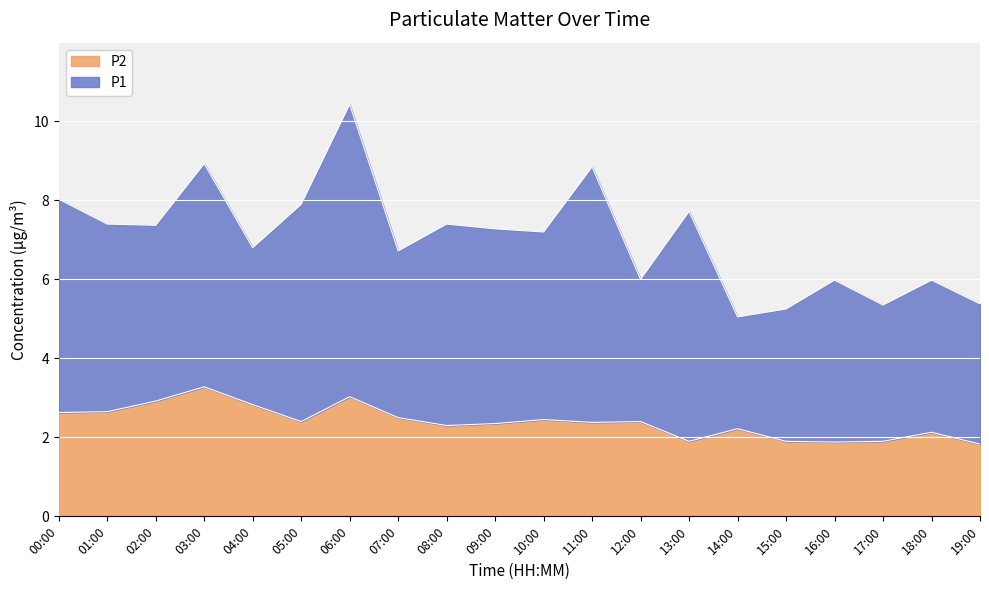

What is the change in value from 01:00 to 14:00?

-0.4